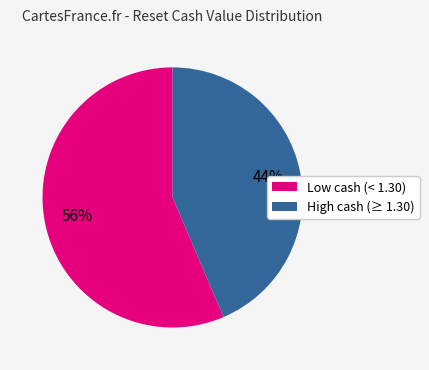

To the nearest percent, what percentage of the pie is High cash (≥ 1.30)?

44%